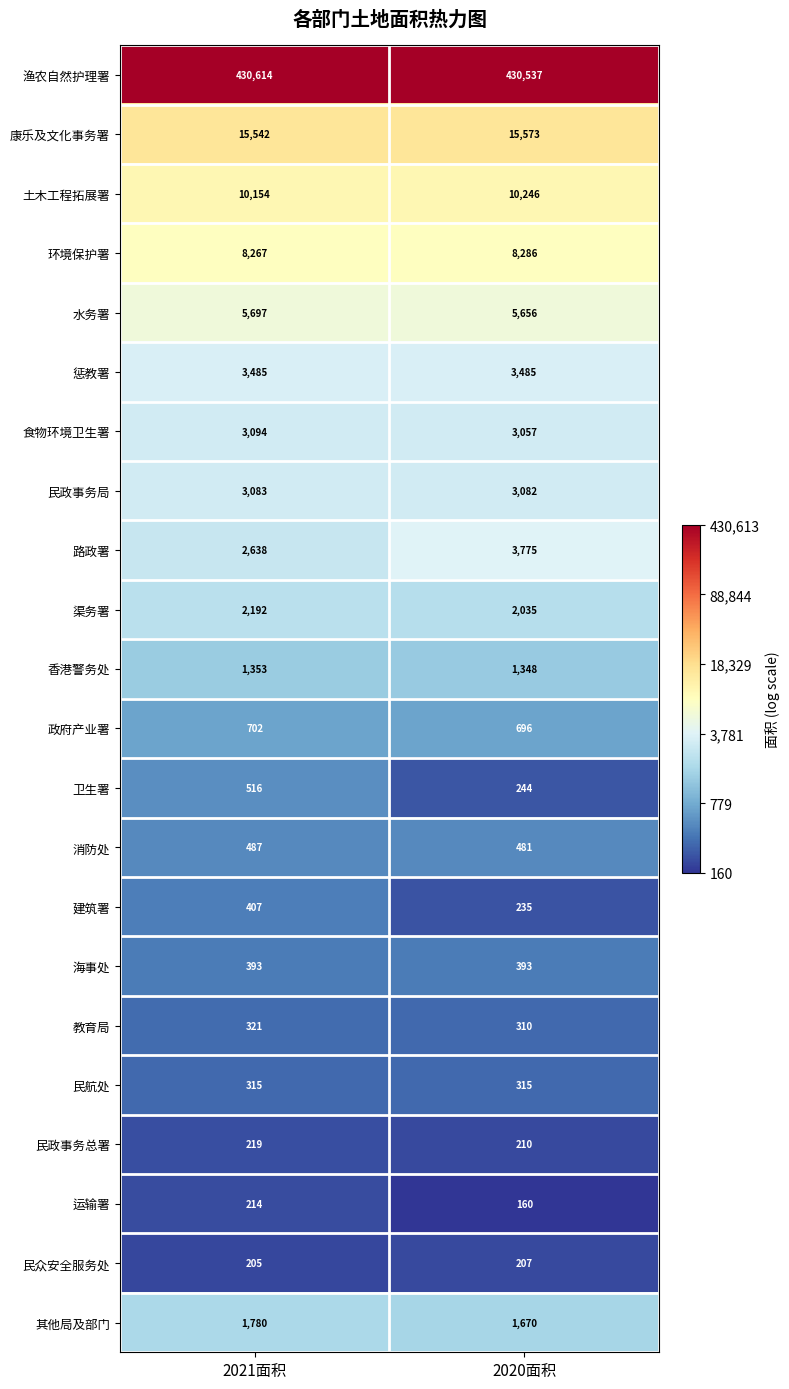

What is the spread (max minus min) of values at 2021面积?

430409